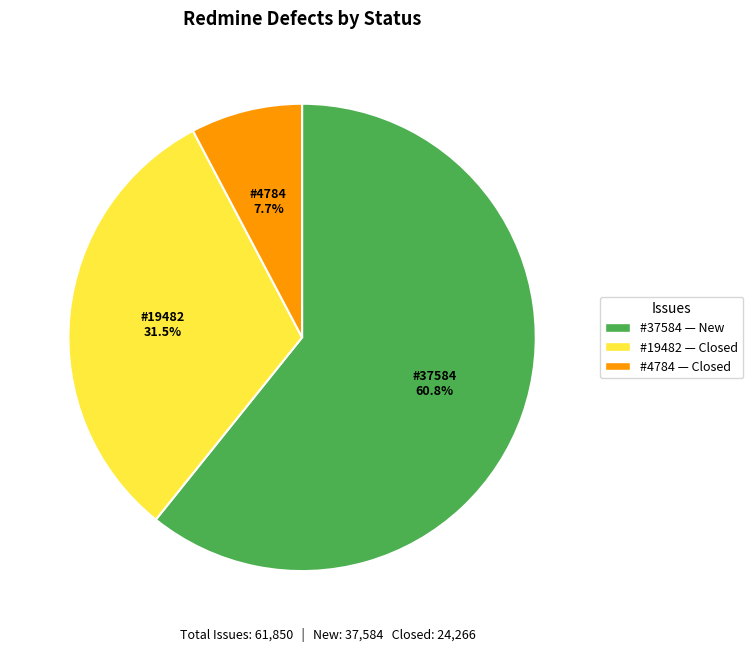

Is there any slice that represents more than half of the pie?

Yes